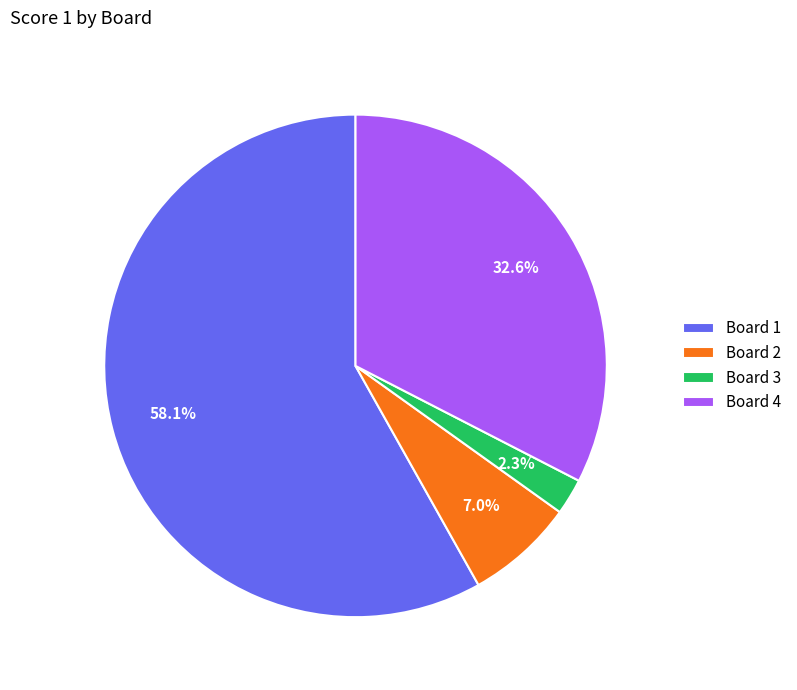

Is it true that Board 2 is 7% of the pie?

True